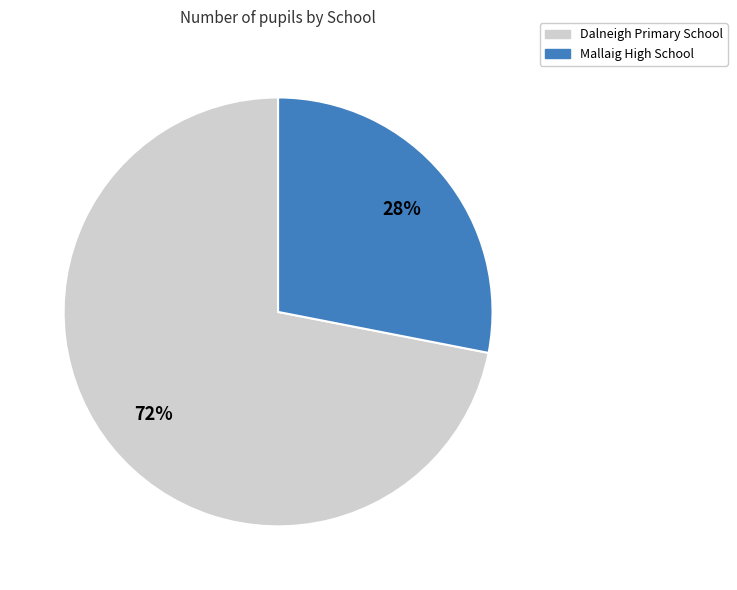

What is the ratio of the value at Dalneigh Primary School to the value at Mallaig High School?

2.6